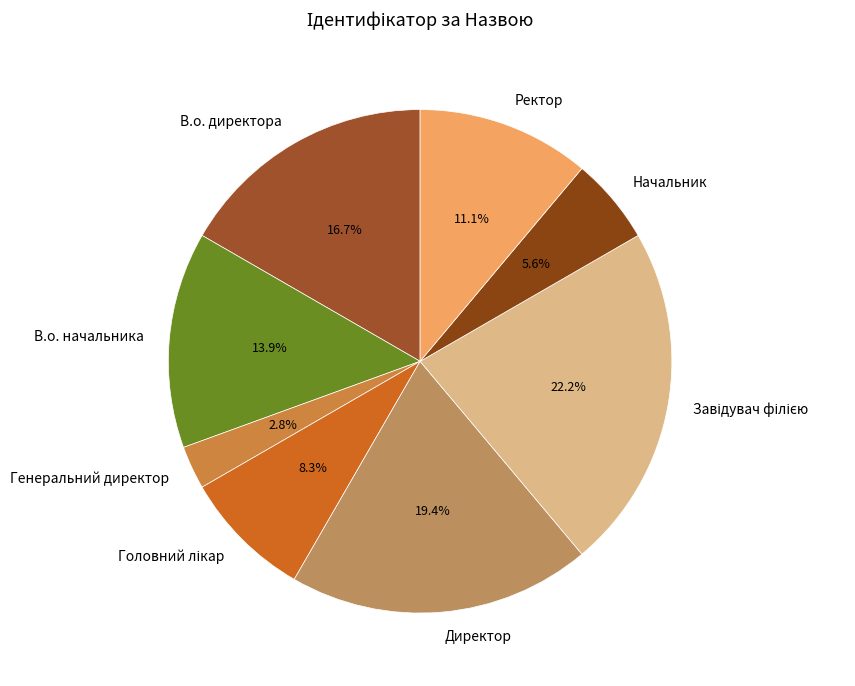

Between Начальник and В.о. начальника, which is larger?

В.о. начальника